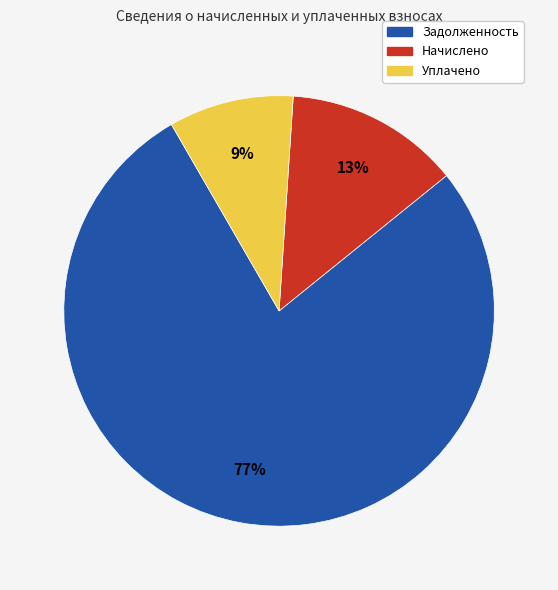

Is the sum of Задолженность and Уплачено greater than half?

Yes